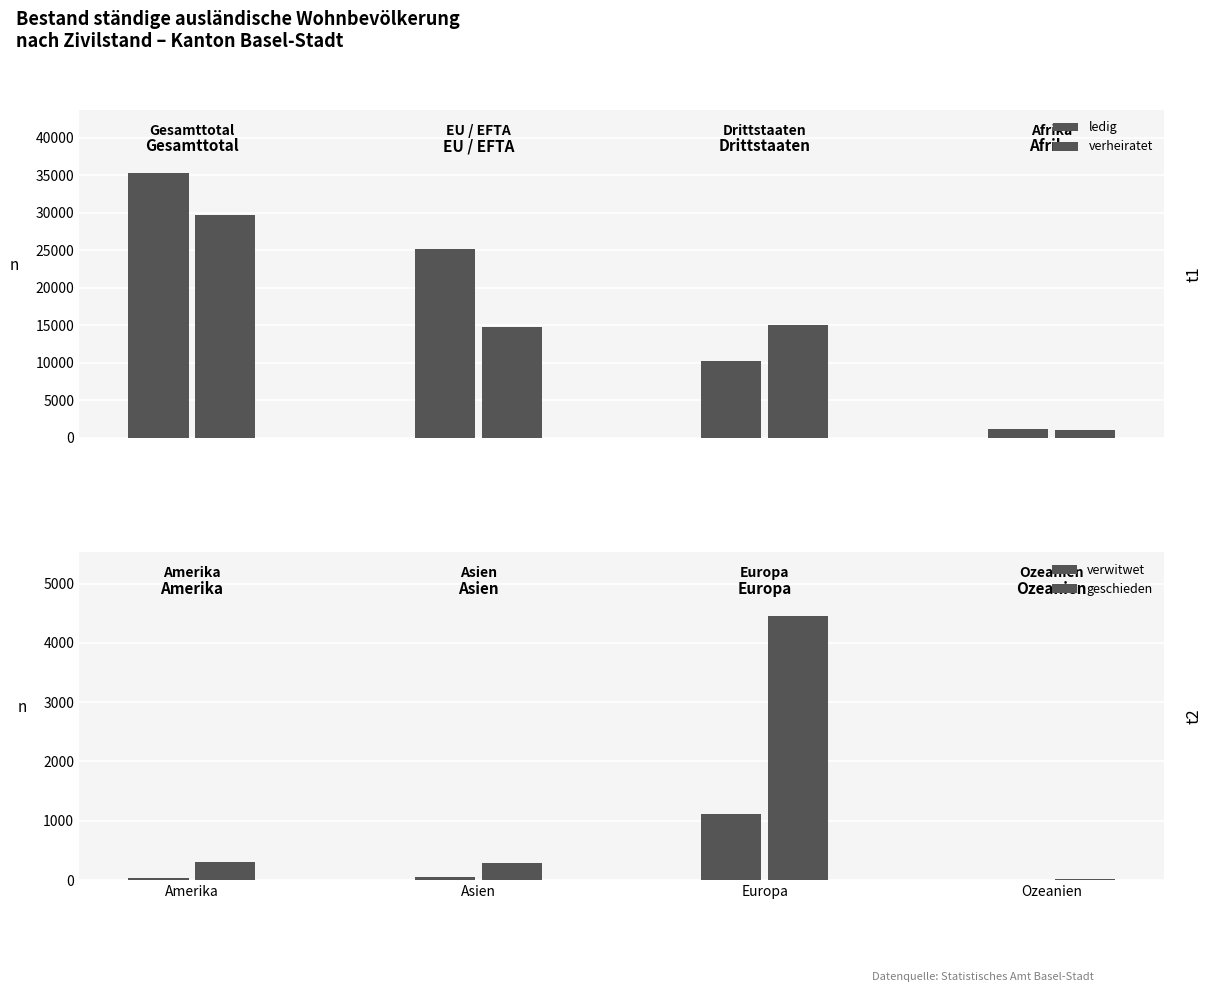

Where is verheiratet nearest to the value 15346?

Europa